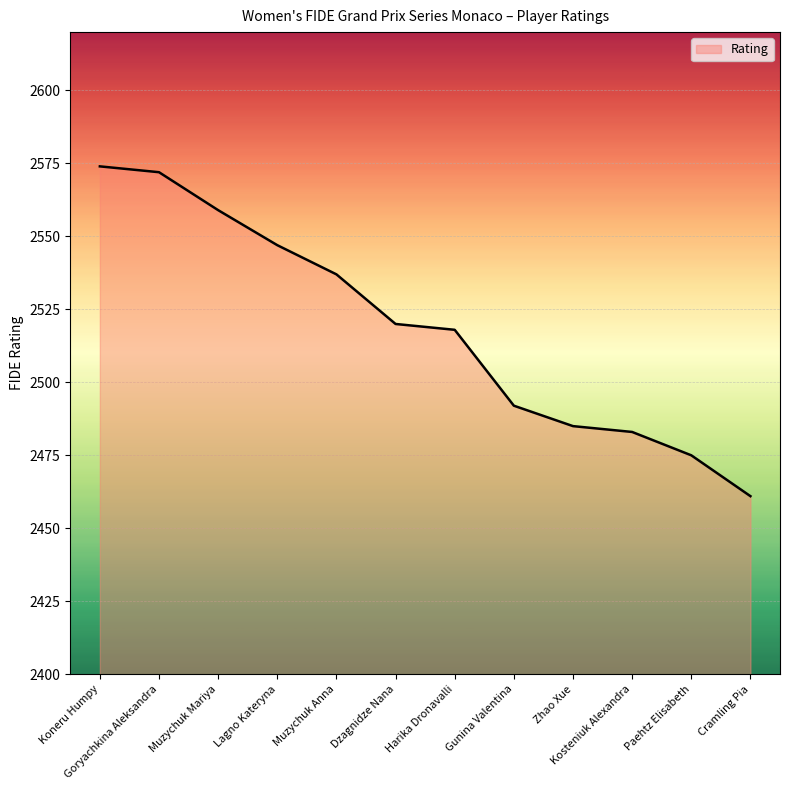

What is the difference between the values at Lagno Kateryna and Paehtz Elisabeth?

72